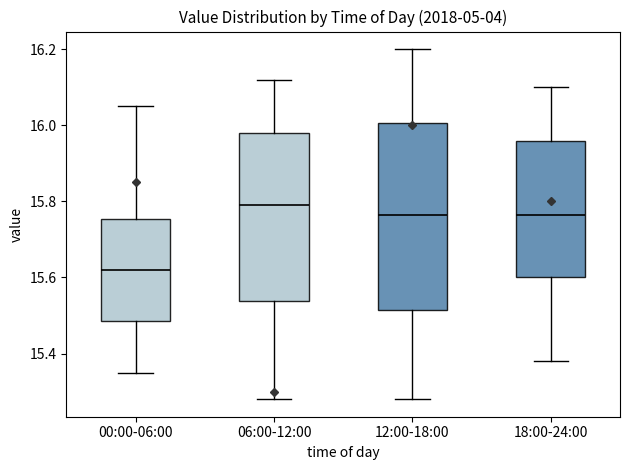

Which box's median line is the lowest?

00:00-06:00